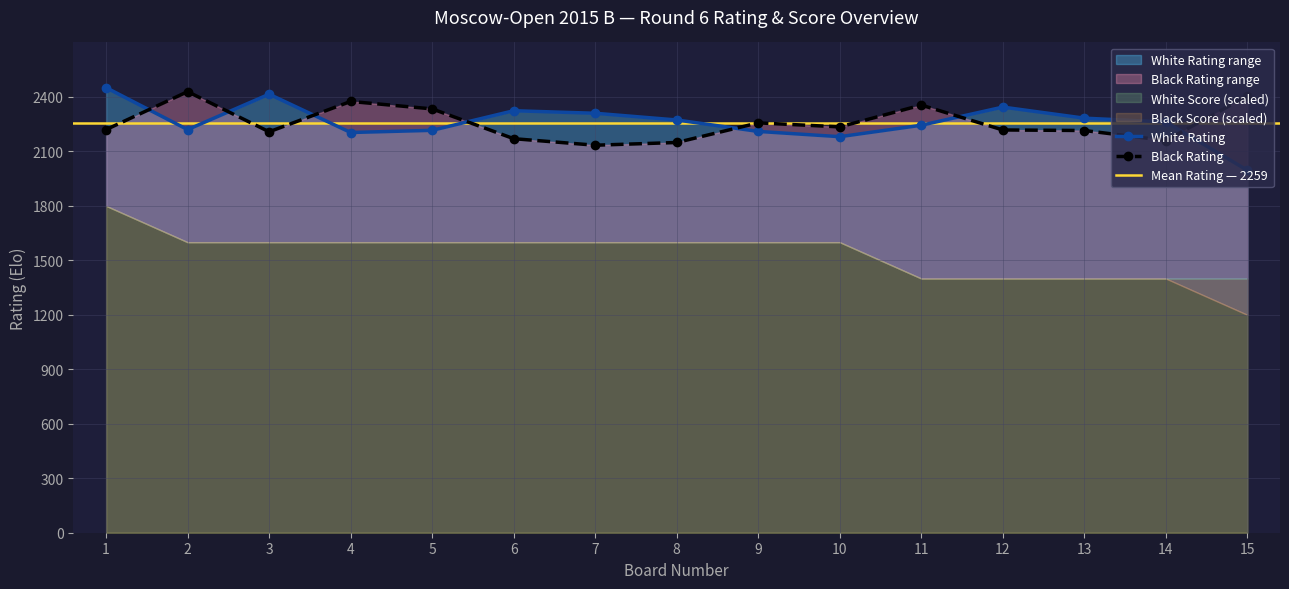

How many lines are shown in the chart?

2